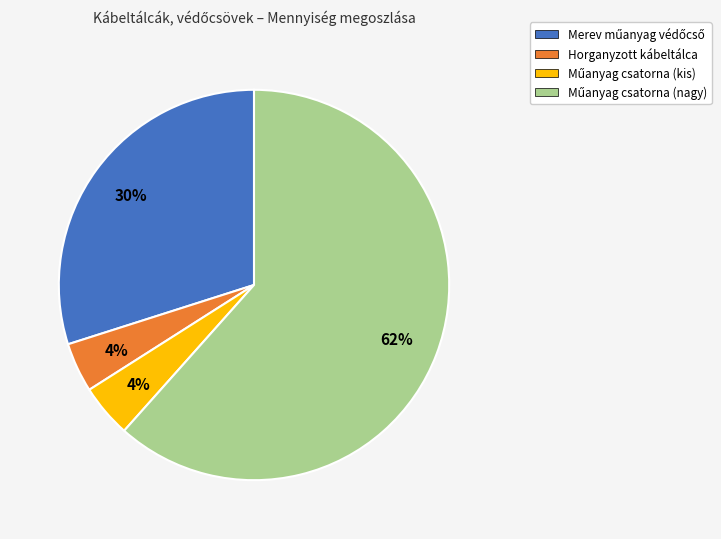

The Horganyzott kábeltálca slice represents 13% of the pie. True or false?

False